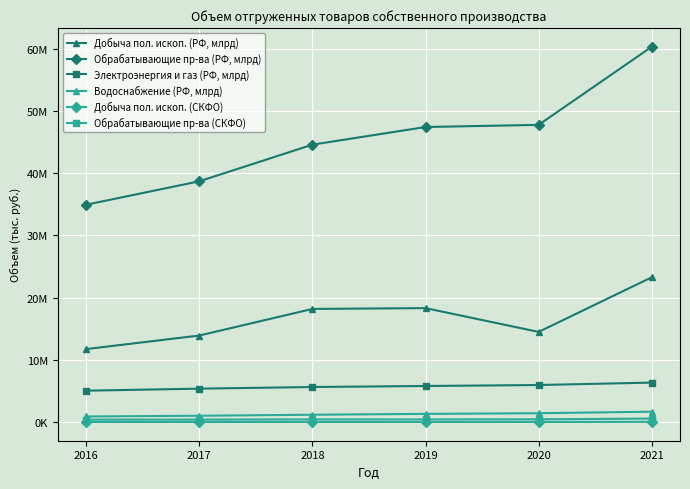

At how many categories does at least one series exceed 4358257?

6